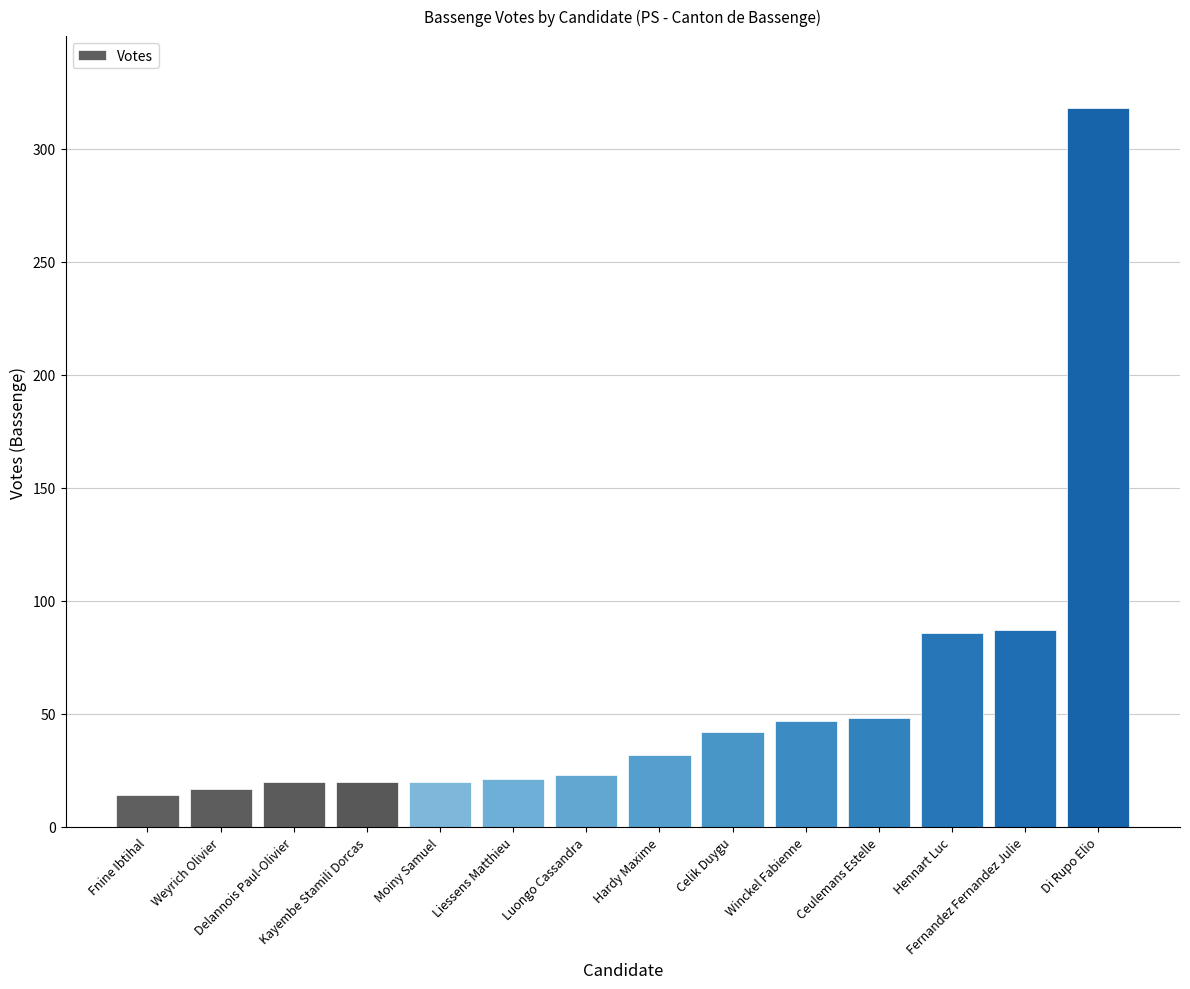

What is the average value?

57